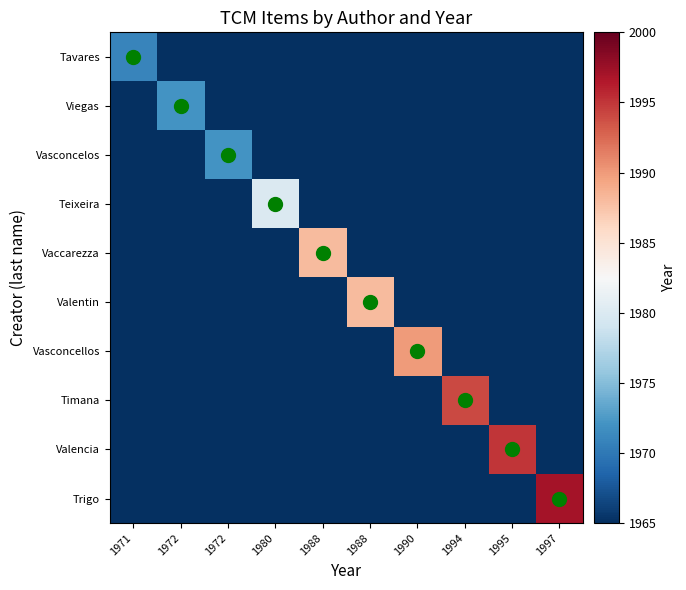

Rank the series by their maximum value, from highest to lowest.

Trigo, Valencia, Timana, Vasconcellos, Vaccarezza, Valentin, Teixeira, Viegas, Vasconcelos, Tavares